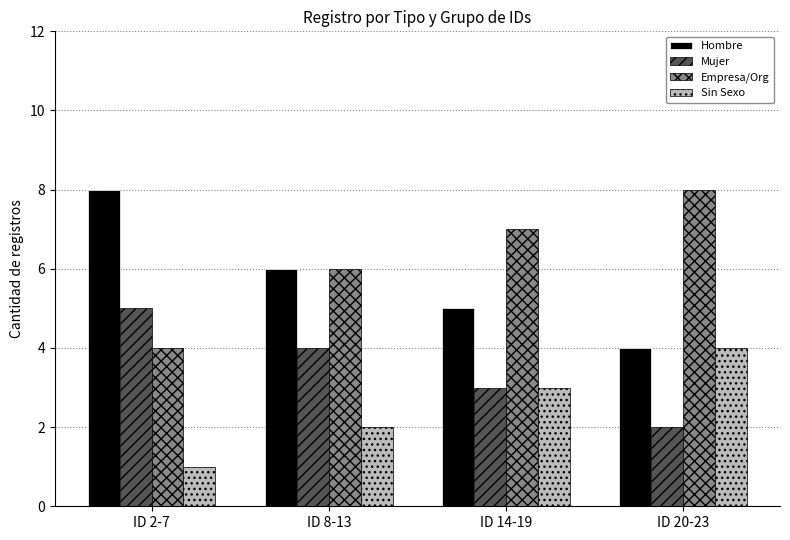

Which series has the largest total across all categories?

Empresa/Org